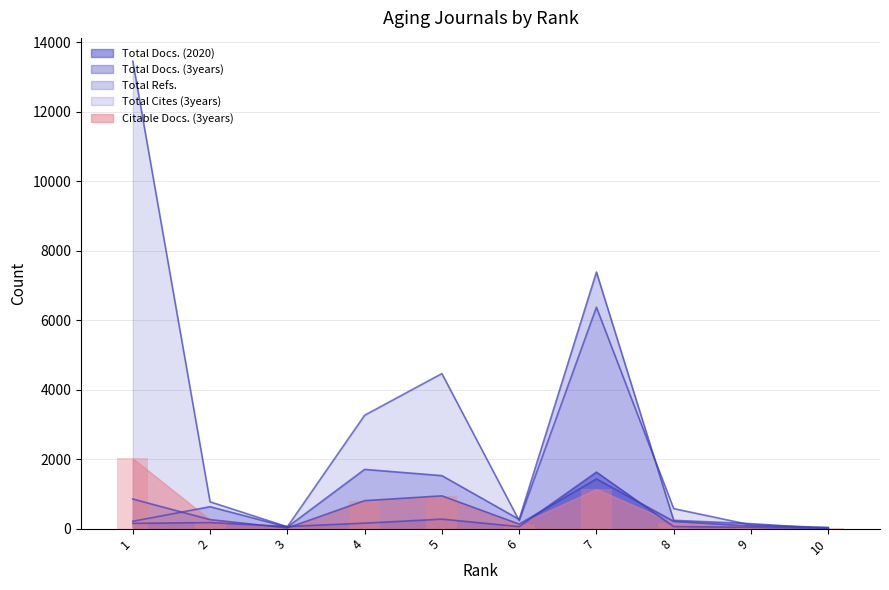

What is the difference between the maximum and second lowest values in the Total Cites (3years) series?

13399.0